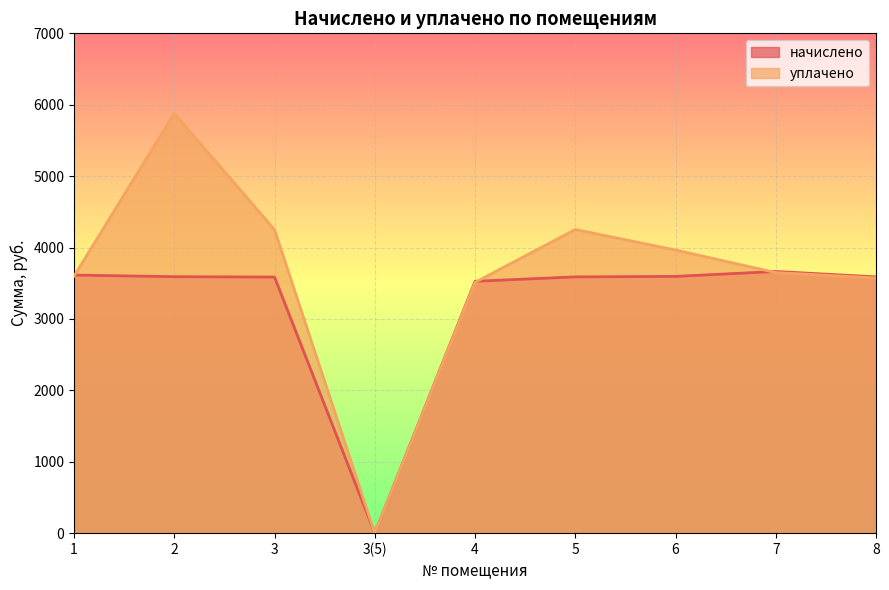

How many intersections are there between уплачено and начислено?

3